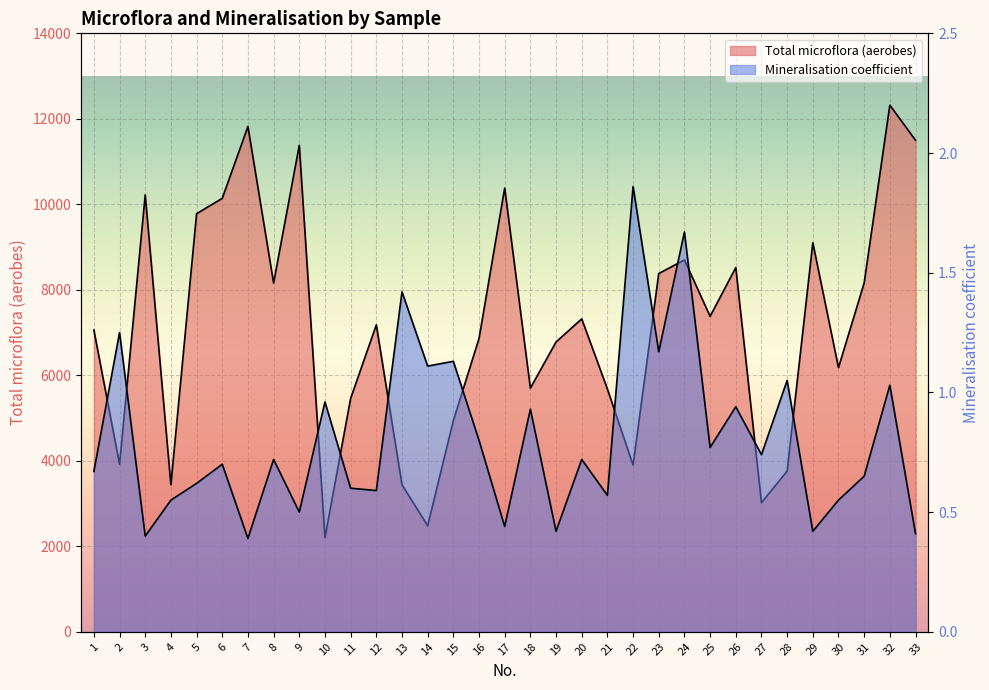

True or false: Total microflora (aerobes) and Mineralisation coefficient cross at least once.

False